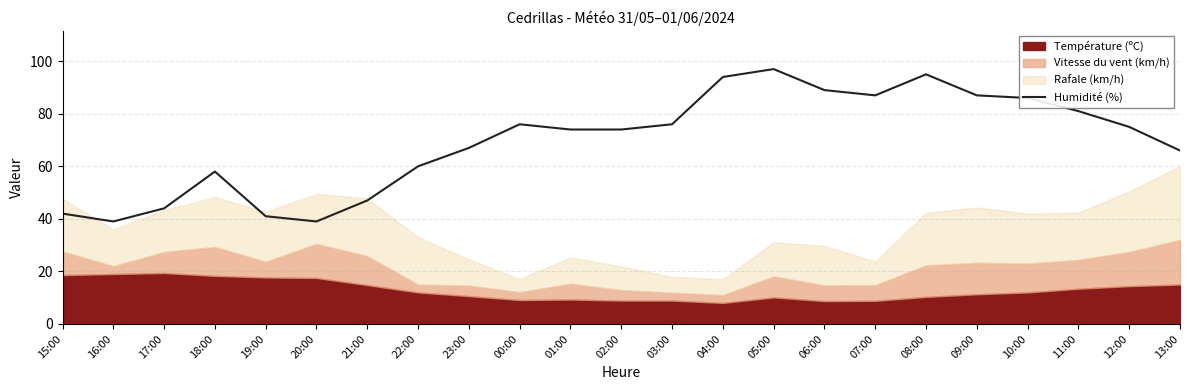

How many data points are less than 74?

10